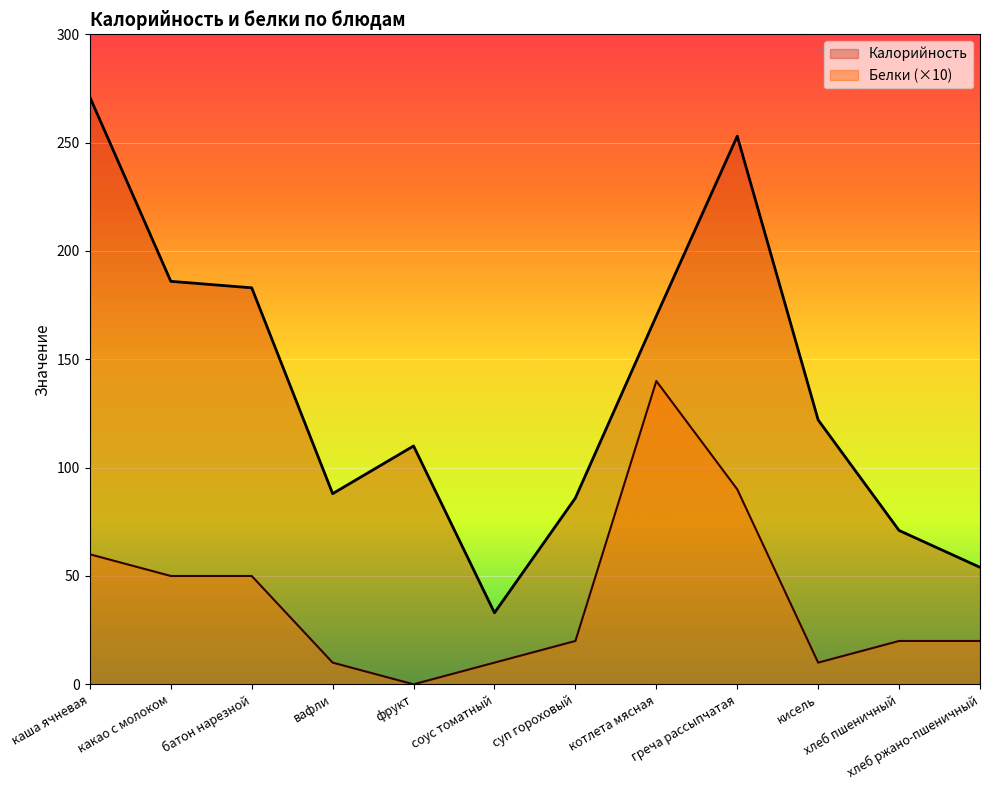

The value of Белки at фрукт is 0. True or false?

True